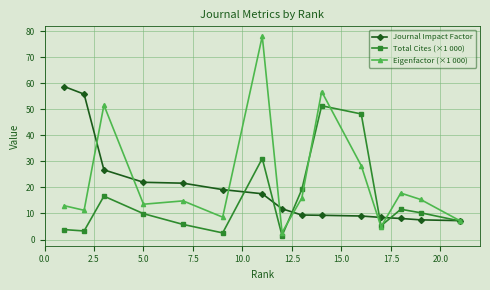

At how many categories does at least one series exceed 46?

6